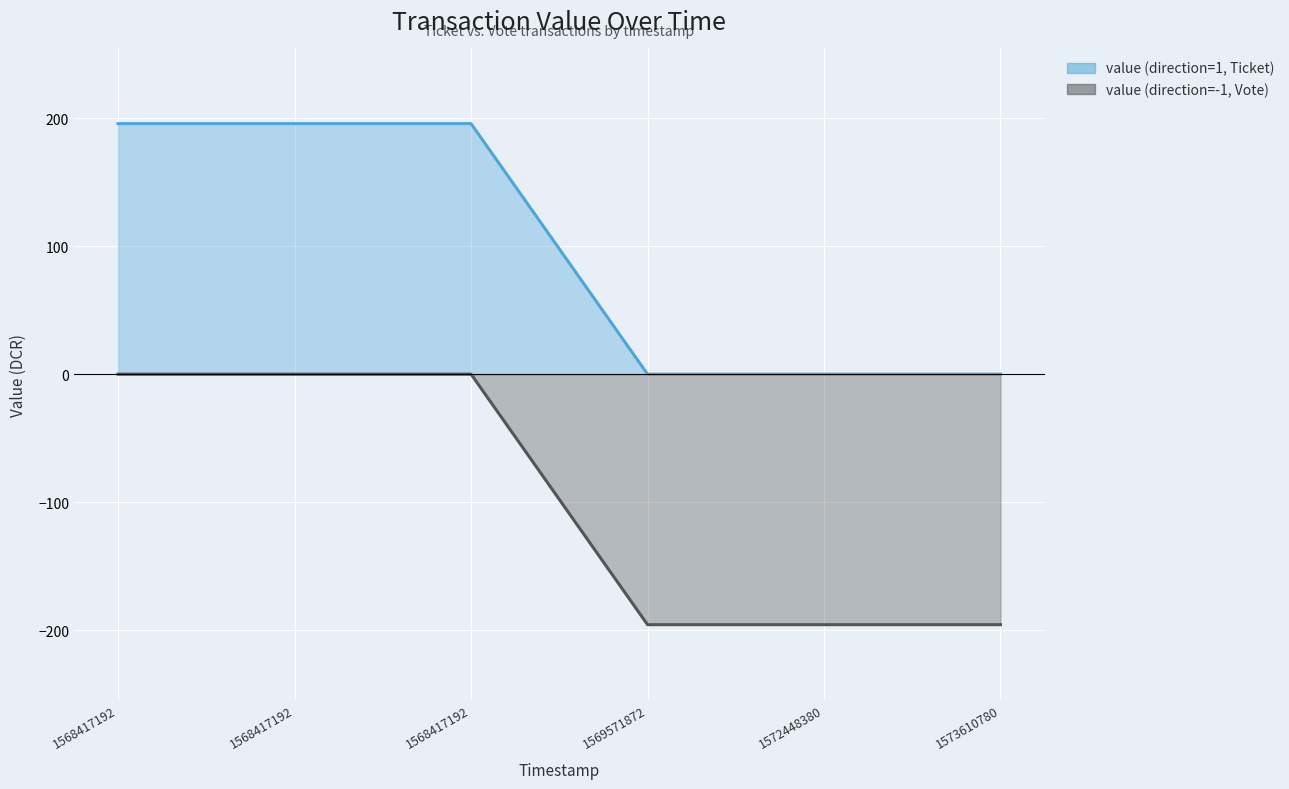

What are all the series names shown in the legend?

value (direction=1, Ticket), value (direction=-1, Vote)